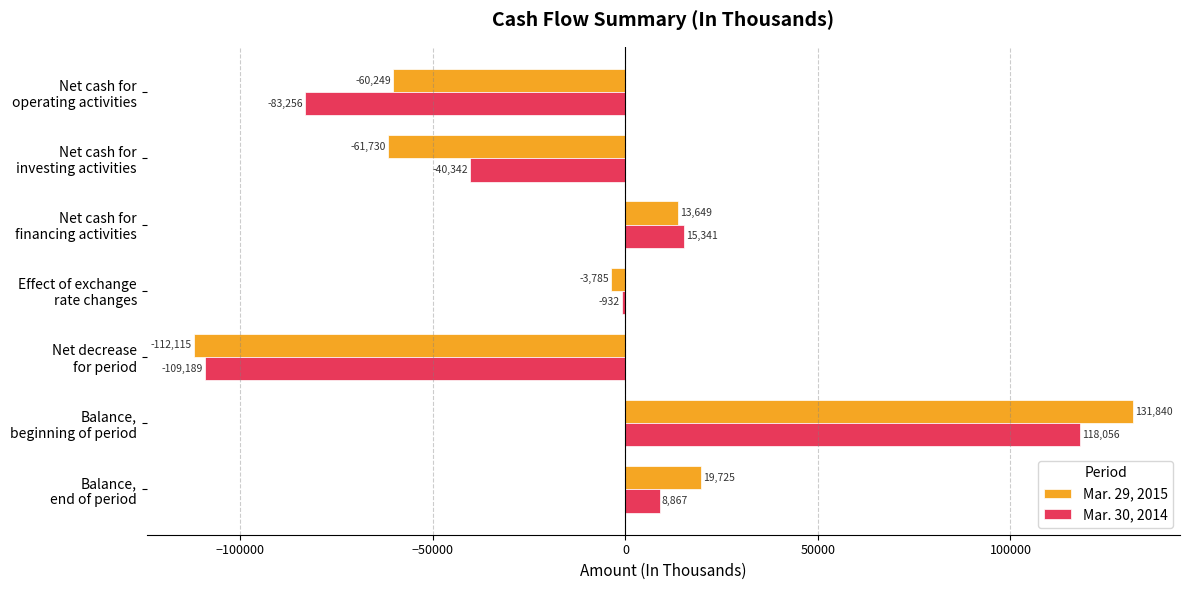

Rank the series by their maximum value, from lowest to highest.

Mar. 30, 2014, Mar. 29, 2015